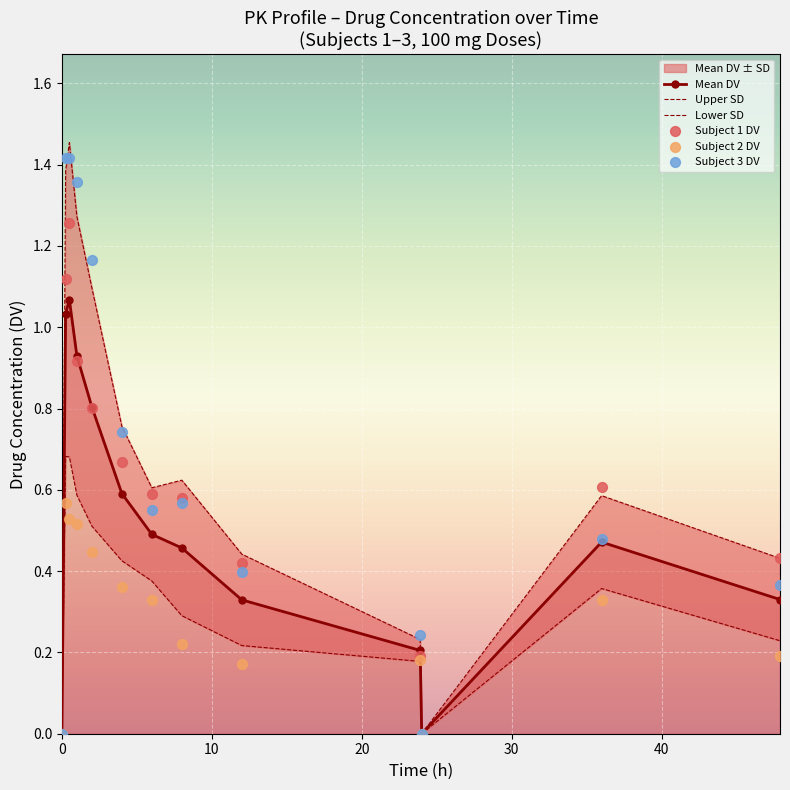

True or false: Mean DV has more than 0 points higher than both neighbors.

True